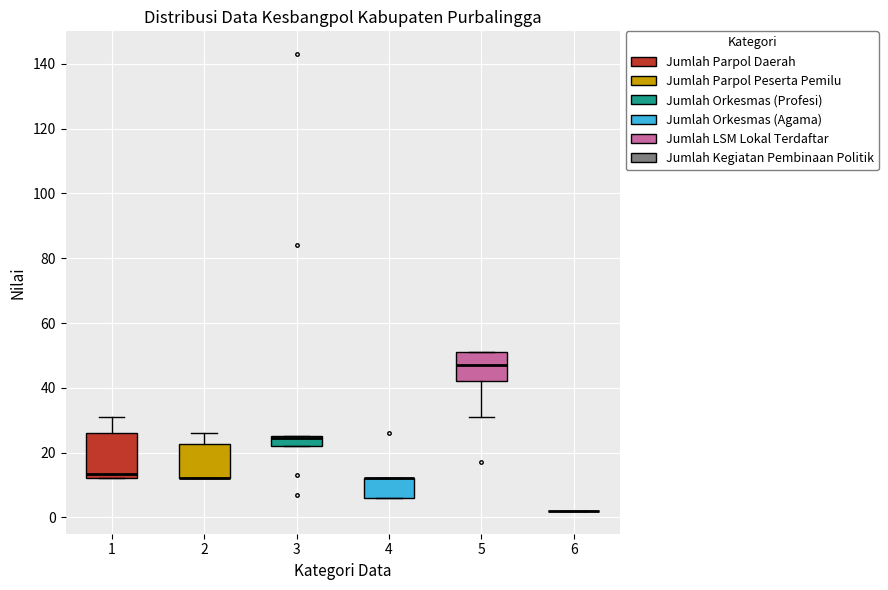

Comparing the boxes themselves (not the whiskers), which one is the tallest?

1